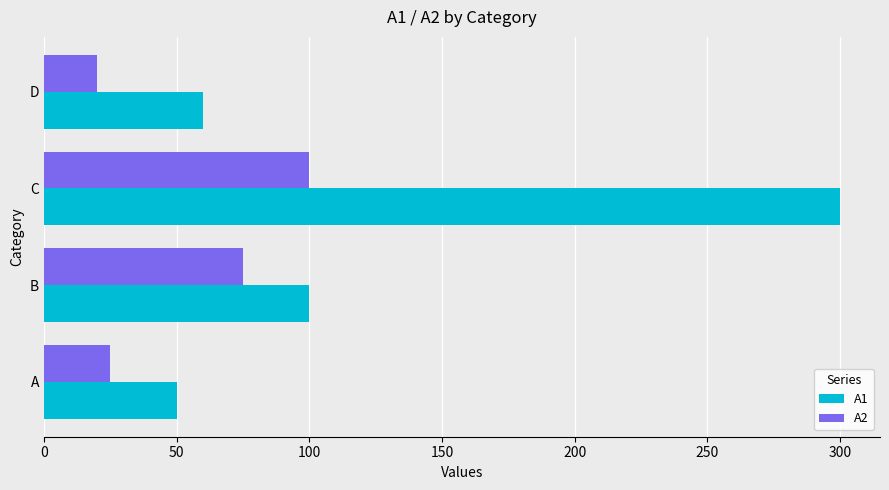

Is it true that A2 equals 75 at B?

True